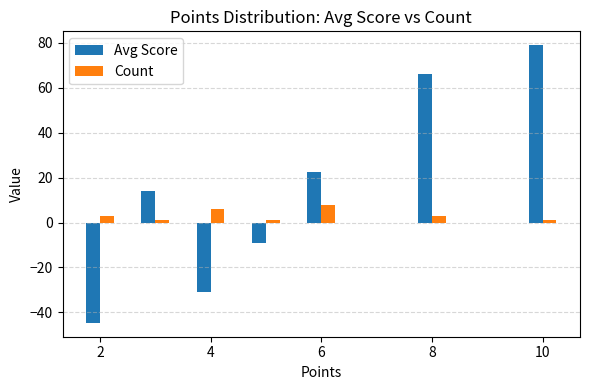

What is the difference between the second highest and minimum values in the Avg Score series?

110.7